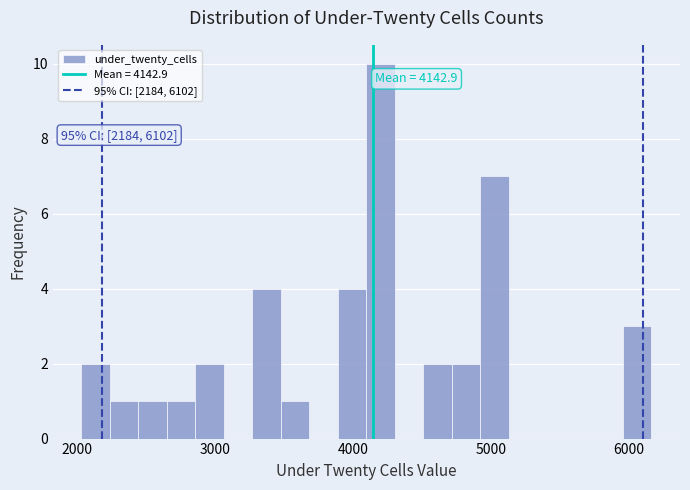

Around what value on the x-axis is the tallest bar? Give the approximate position of its centre, as read against the axis.

4200